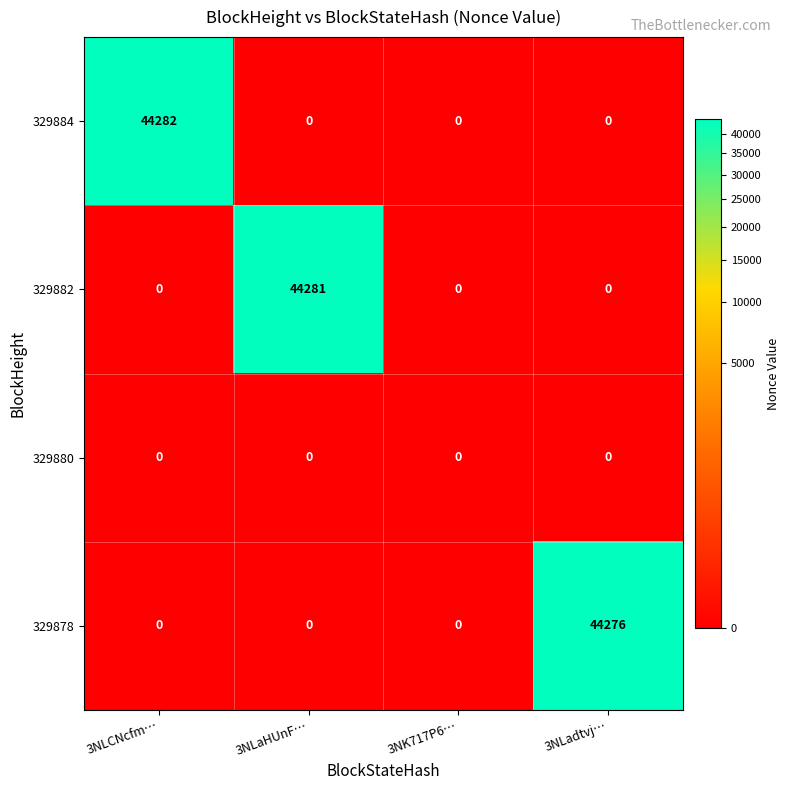

Is it true that 329884 equals 0 at 3NLaHUnF…?

True